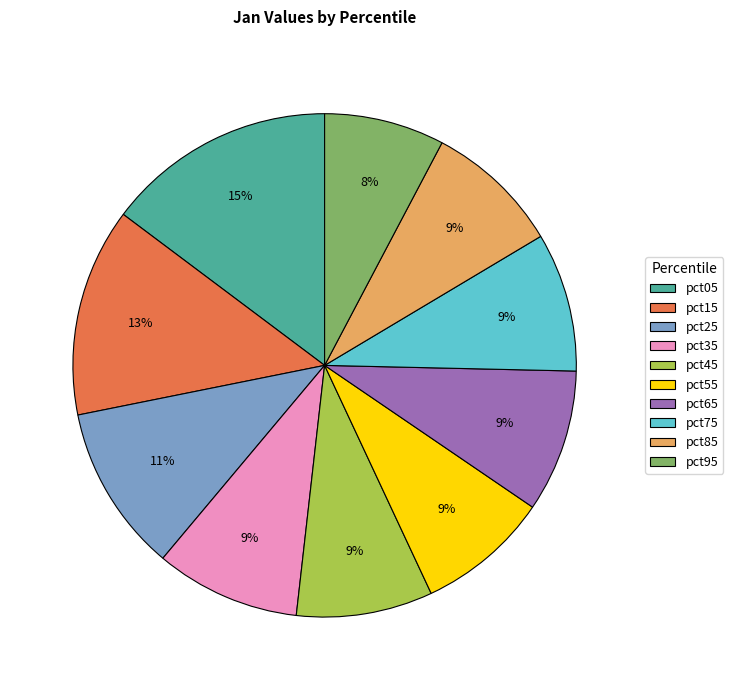

Is it true that pct75 is 9% of the pie?

True